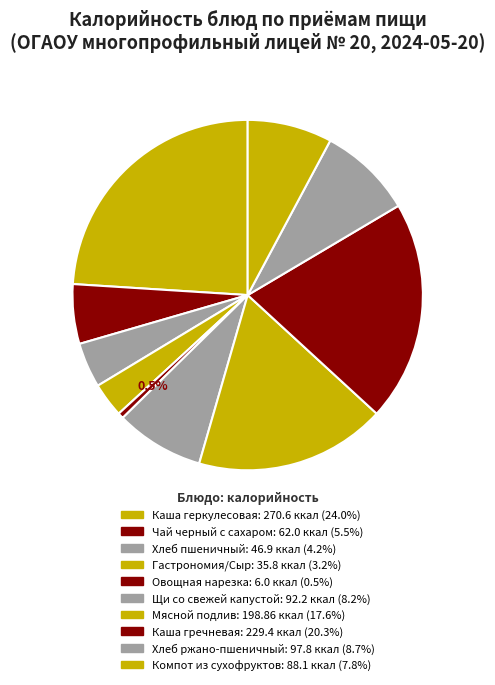

Count the number of slices in the pie.

10